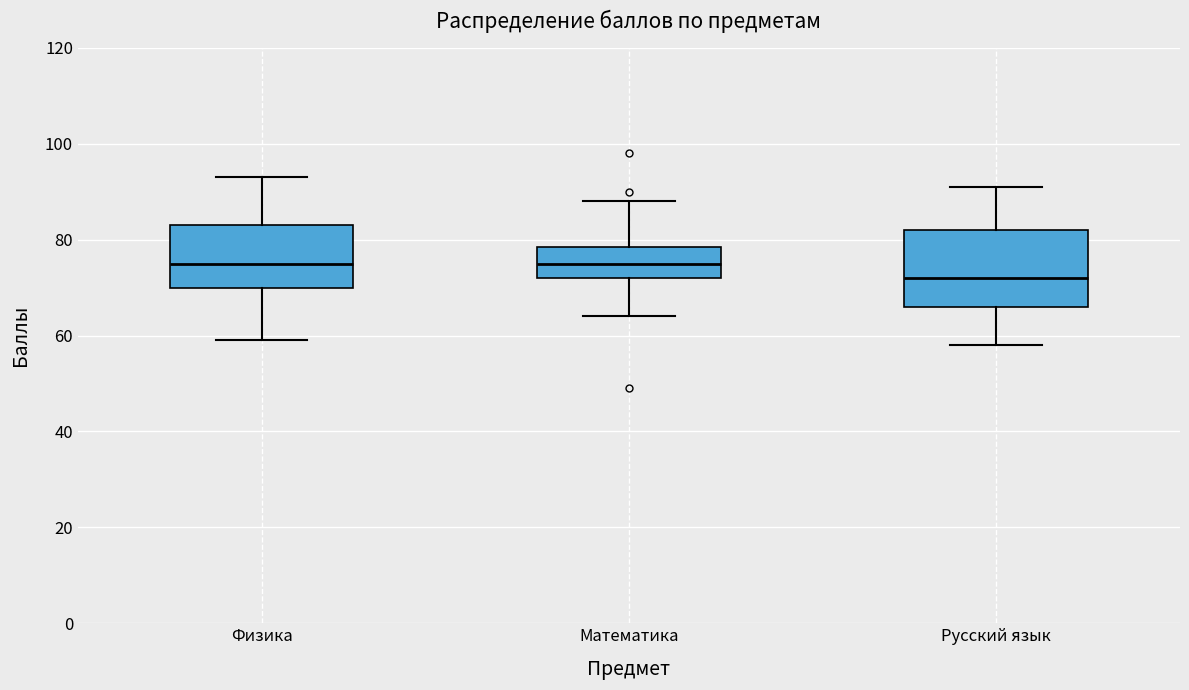

Where does the median line of the box for Русский язык sit on the y-axis? The values are not printed on the chart, so give them approximately, as read against the axis.

72